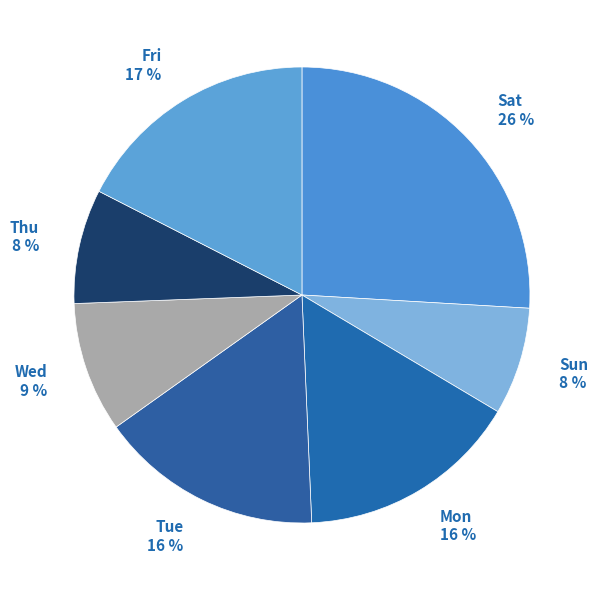

To the nearest percent, what is the combined percentage of Wed and Sat?

35%